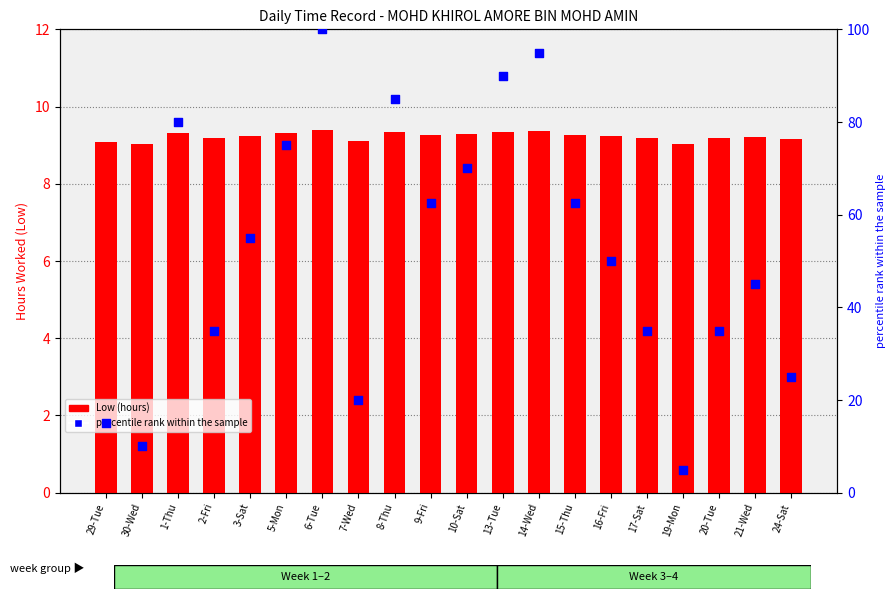

Which series has the widest spread of Y values?

percentile rank within the sample